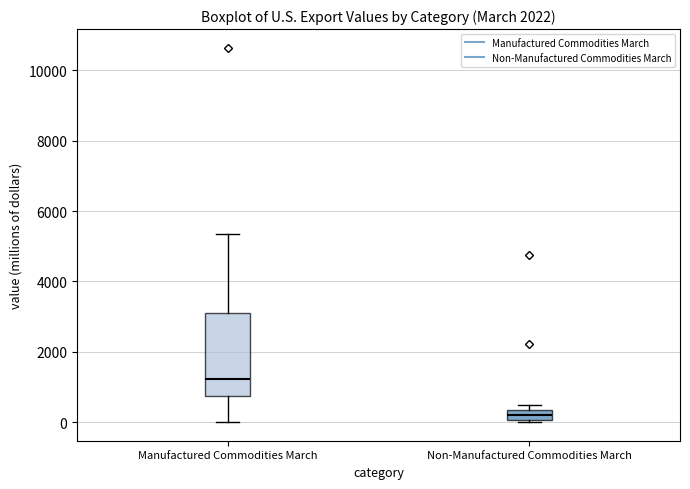

Where does the upper whisker of the box for Manufactured Commodities March end on the y-axis? The values are not printed on the chart, so give them approximately, as read against the axis.

5400